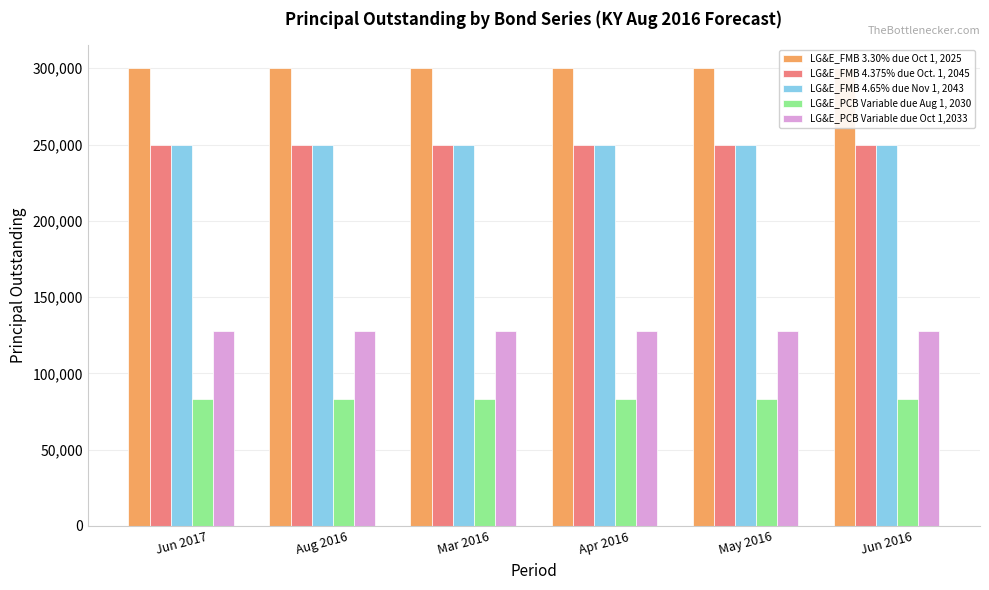

The LG&E_PCB Variable due Oct 1,2033 series shows 128000 at May 2016. True or false?

True